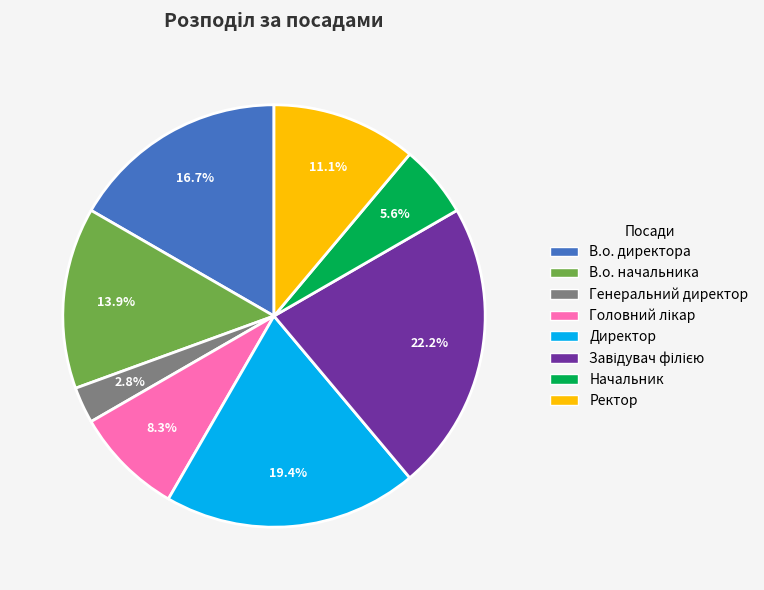

To the nearest percent, what portion does Генеральний директор represent?

3%